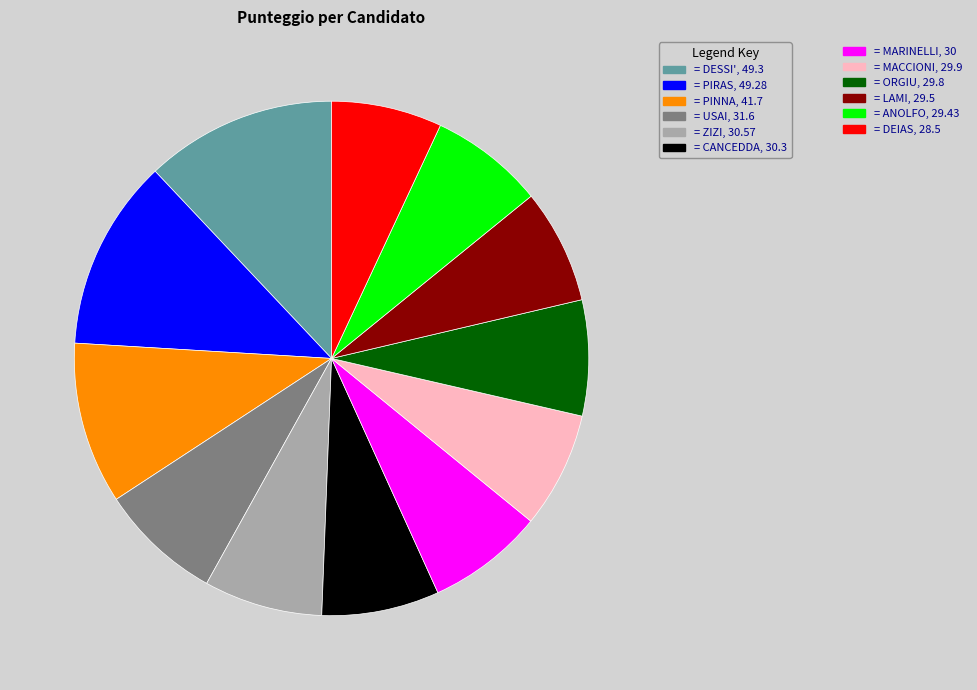

Is there any slice that represents more than half of the pie?

No